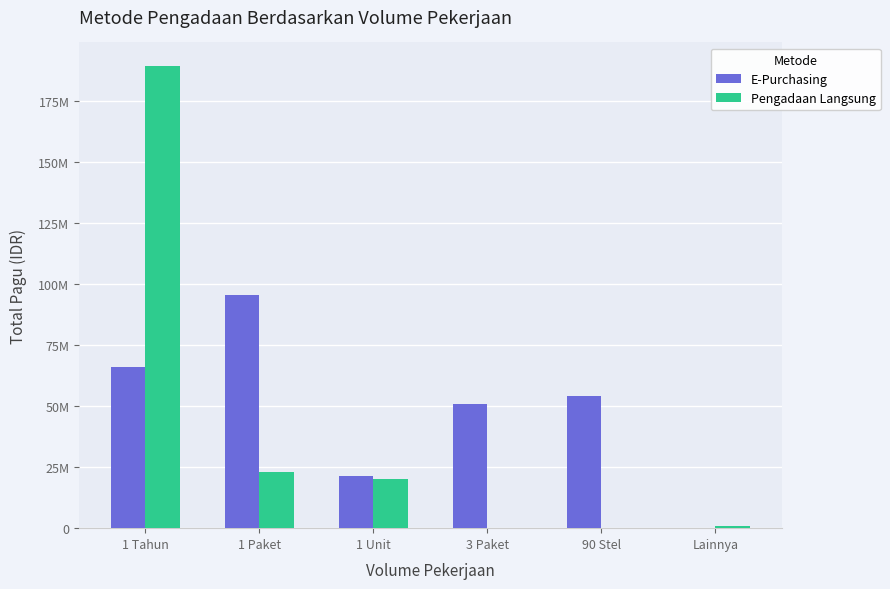

What are all the series names shown in the legend?

E-Purchasing, Pengadaan Langsung